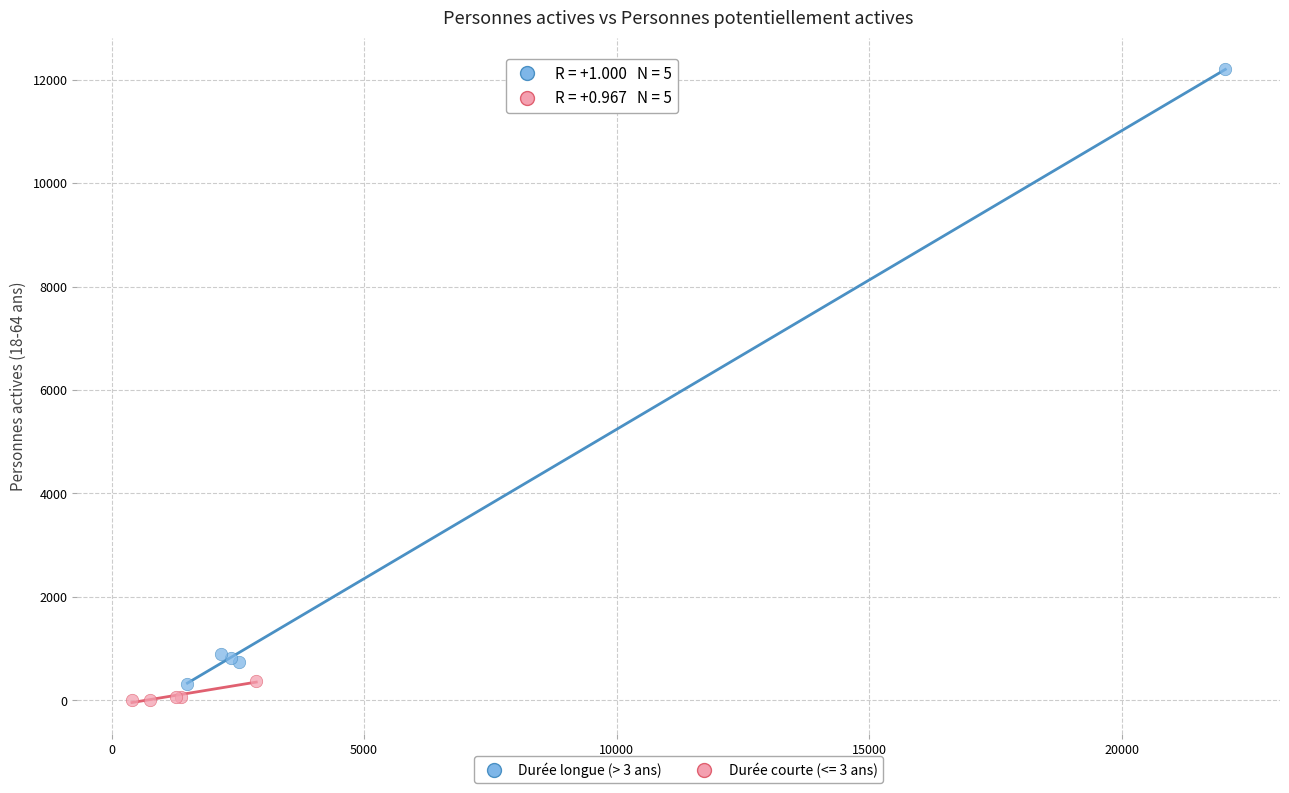

Which series has the widest spread of Y values?

Durée longue (> 3 ans)